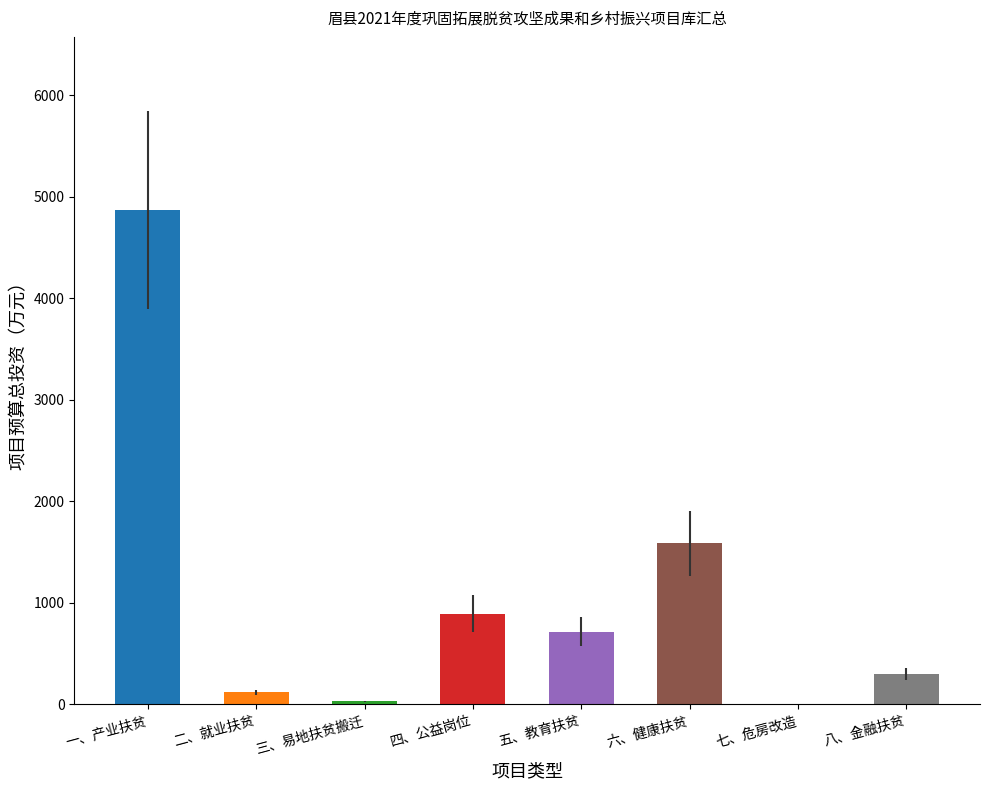

Is it true that the value at 五、教育扶贫 is 714.0?

True